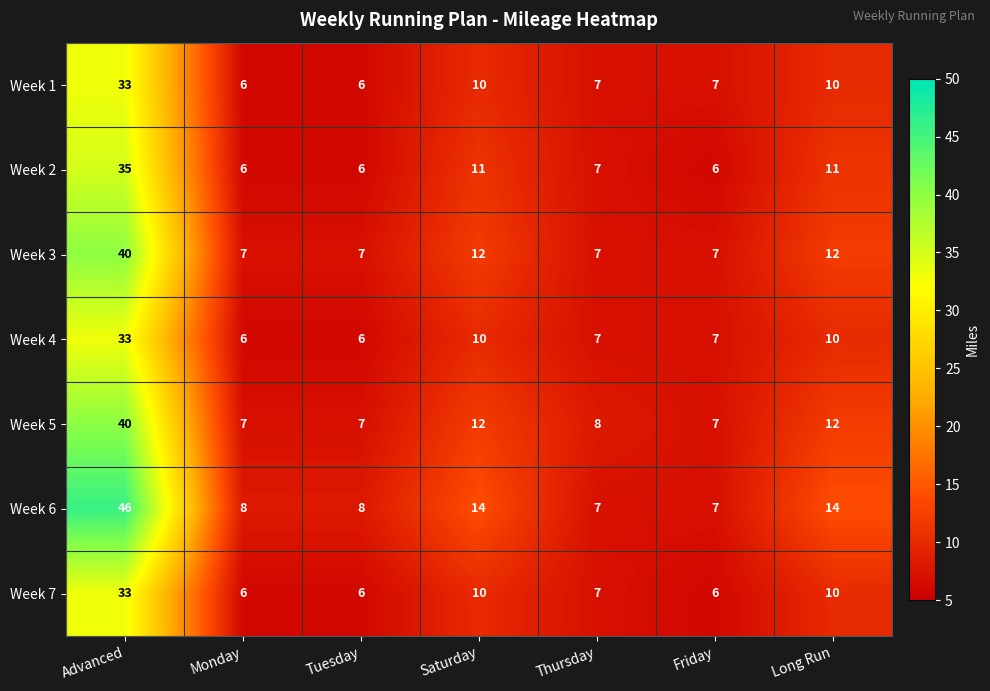

Which series has the largest total across all categories?

Week 6